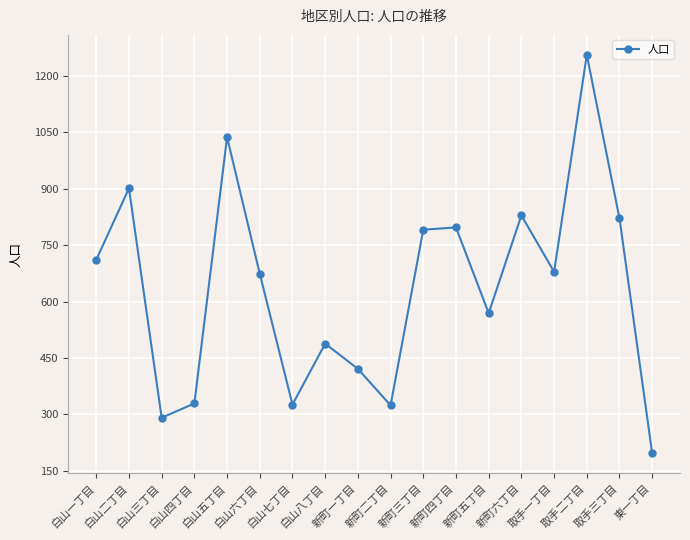

Count the number of data series in this chart.

1